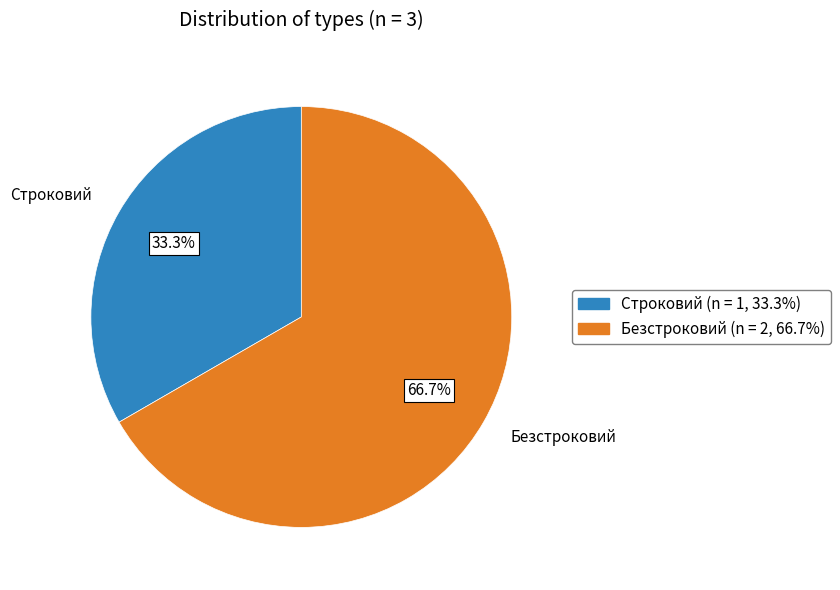

What is the smallest slice in the pie chart?

Строковий